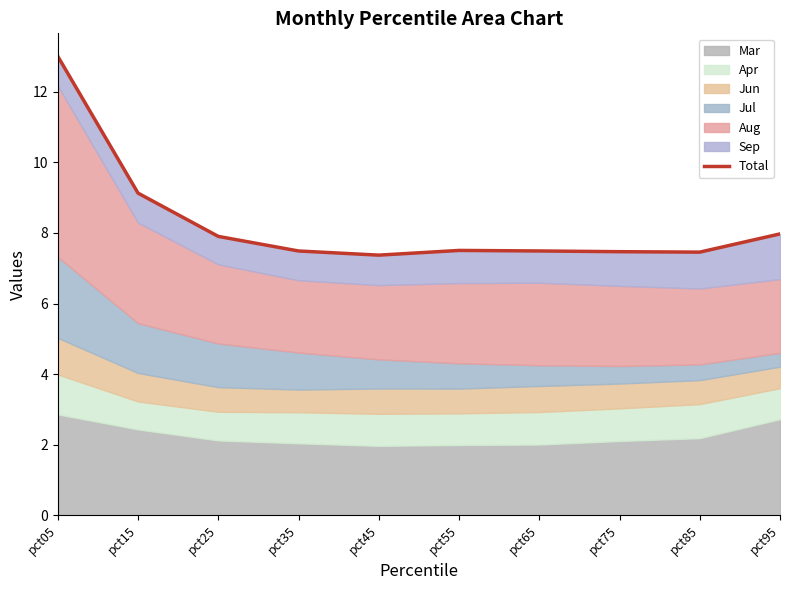

Rank the categories by value from highest to lowest.

pct05, pct15, pct95, pct25, pct55, pct65, pct35, pct75, pct85, pct45